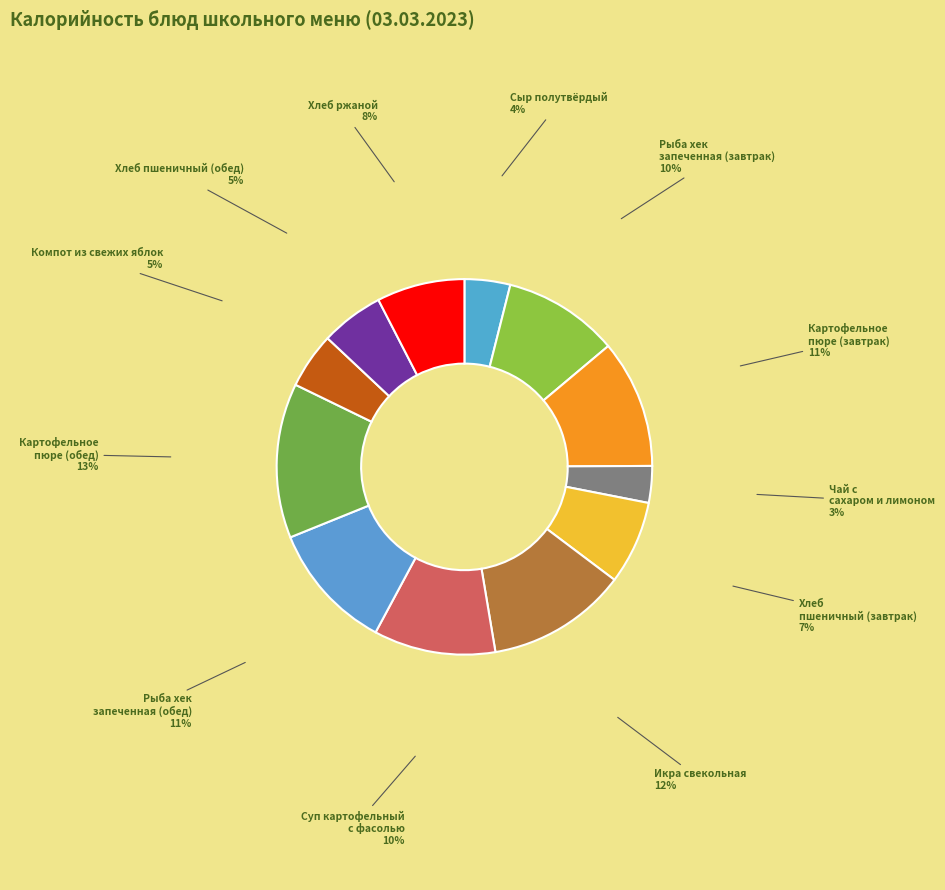

Which category has the smallest portion of the pie?

Чай с сахаром и лимоном